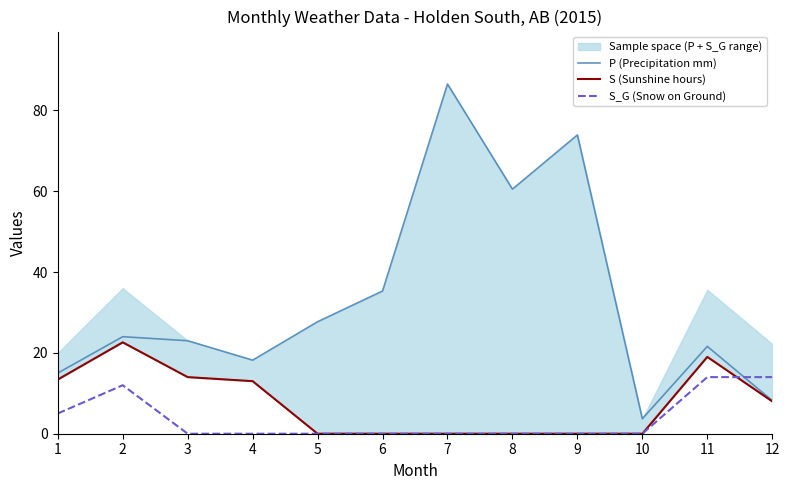

How many lines are shown in the chart?

3